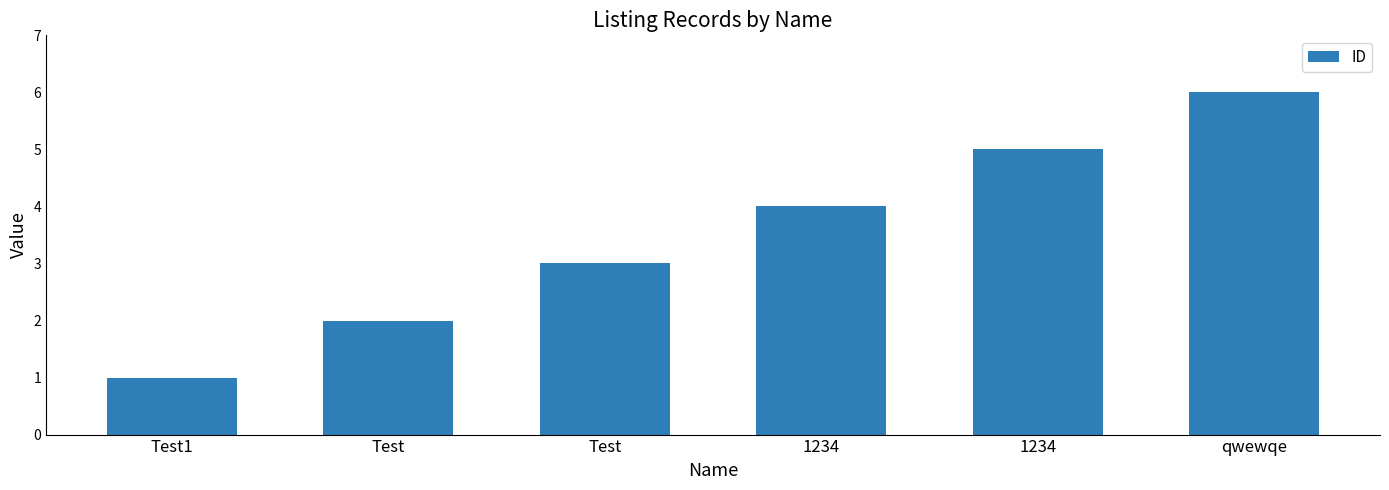

List the labels in order of value, smallest first.

Test1, Test, Test, 1234, 1234, qwewqe